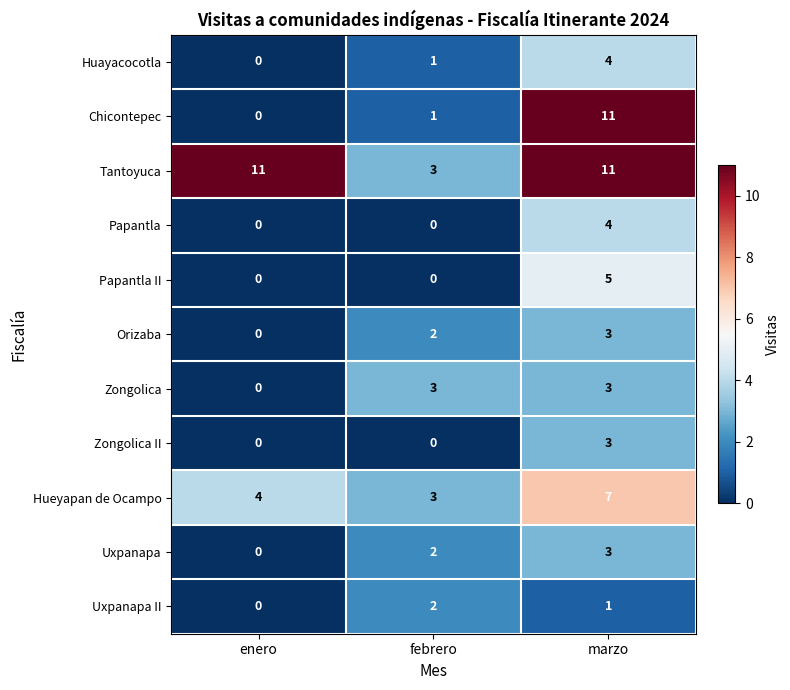

Between enero and febrero, which series saw the biggest shift?

Tantoyuca